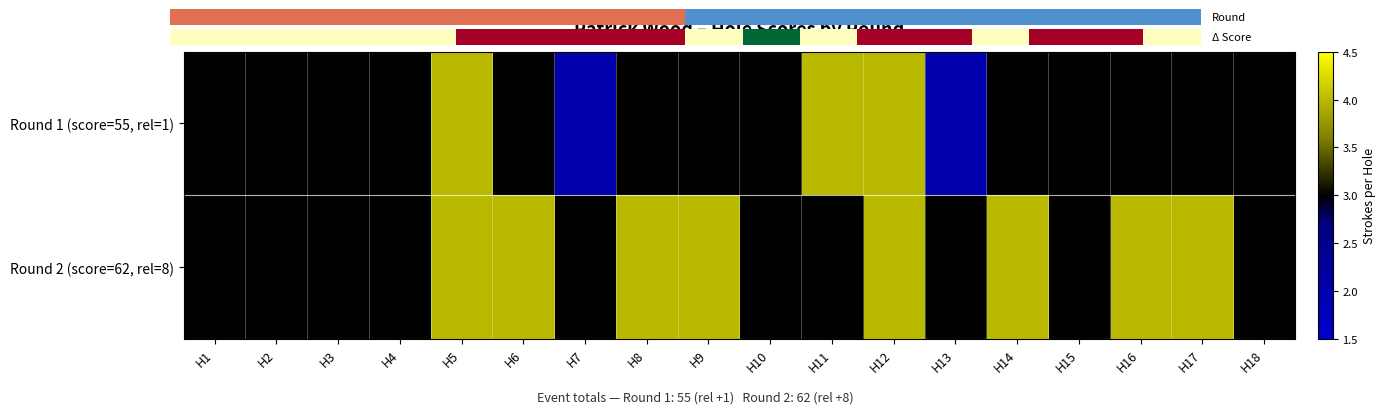

Reading right to left, extract all data points from this chart.

Round 1 (score=55, rel=1): H18=3	H17=3	H16=3	H15=3	H14=3	H13=2	H12=4	H11=4	H10=3	H9=3	H8=3	H7=2	H6=3	H5=4	H4=3	H3=3	H2=3	H1=3
Round 2 (score=62, rel=8): H18=3	H17=4	H16=4	H15=3	H14=4	H13=3	H12=4	H11=3	H10=3	H9=4	H8=4	H7=3	H6=4	H5=4	H4=3	H3=3	H2=3	H1=3